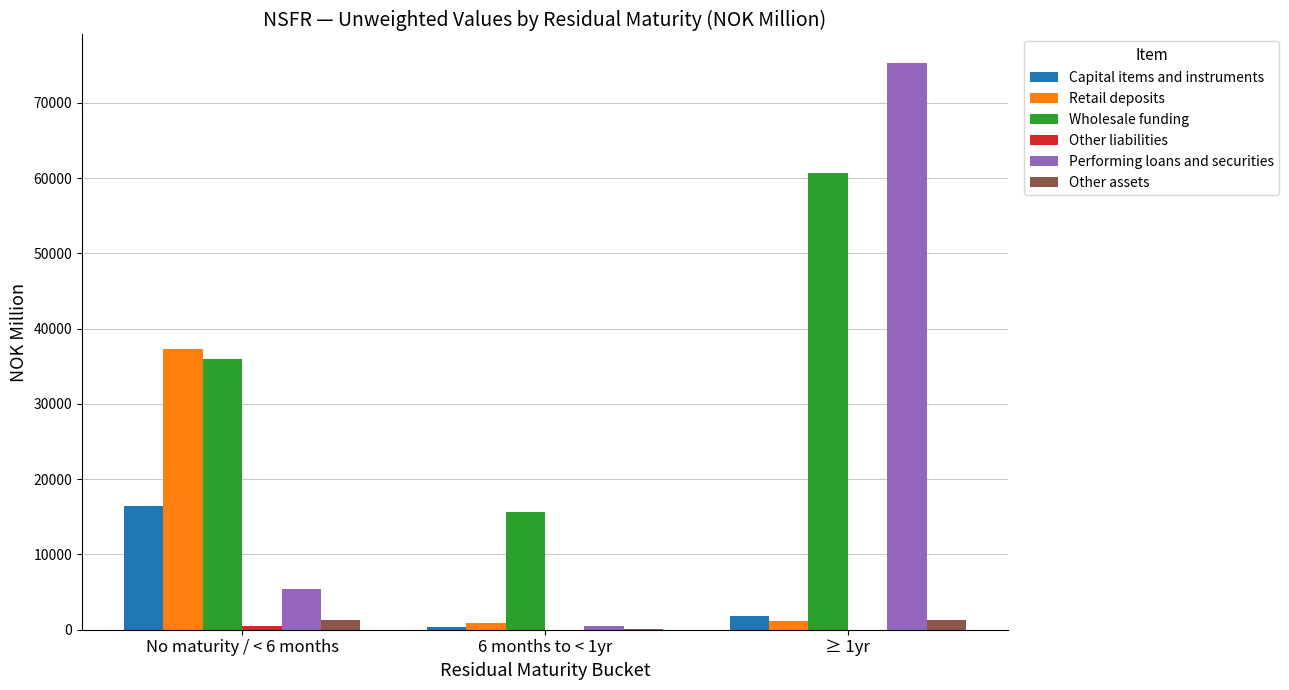

What is the sum of all Retail deposits values?

39388.7